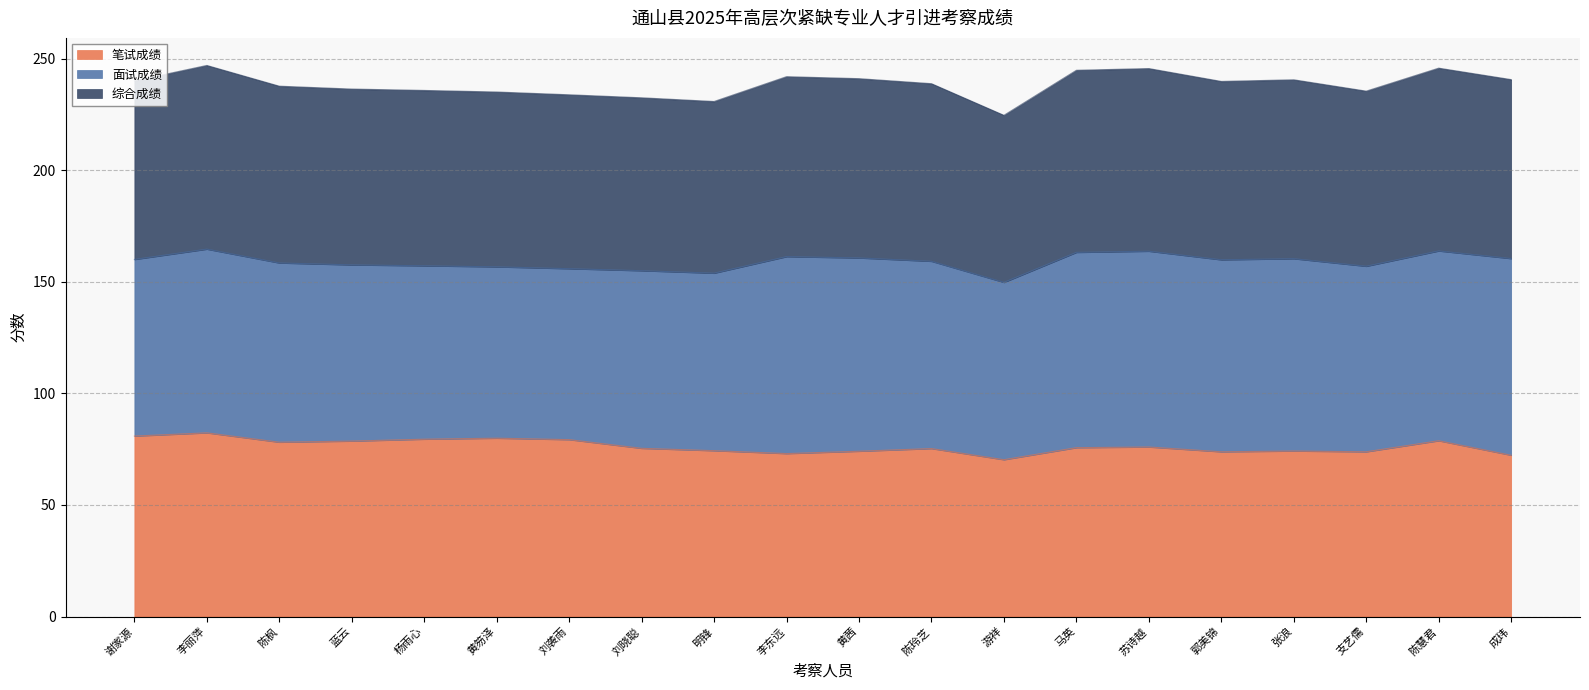

True or false: 笔试成绩 has a value of 26.4 at 李东远.

False